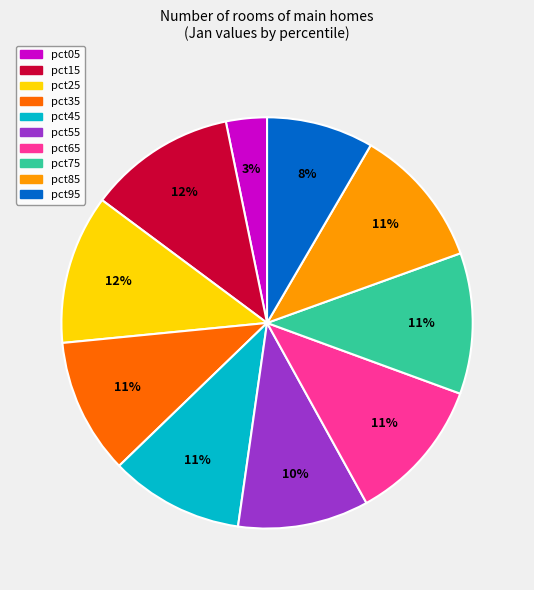

The pct15 slice represents 5% of the pie. True or false?

False